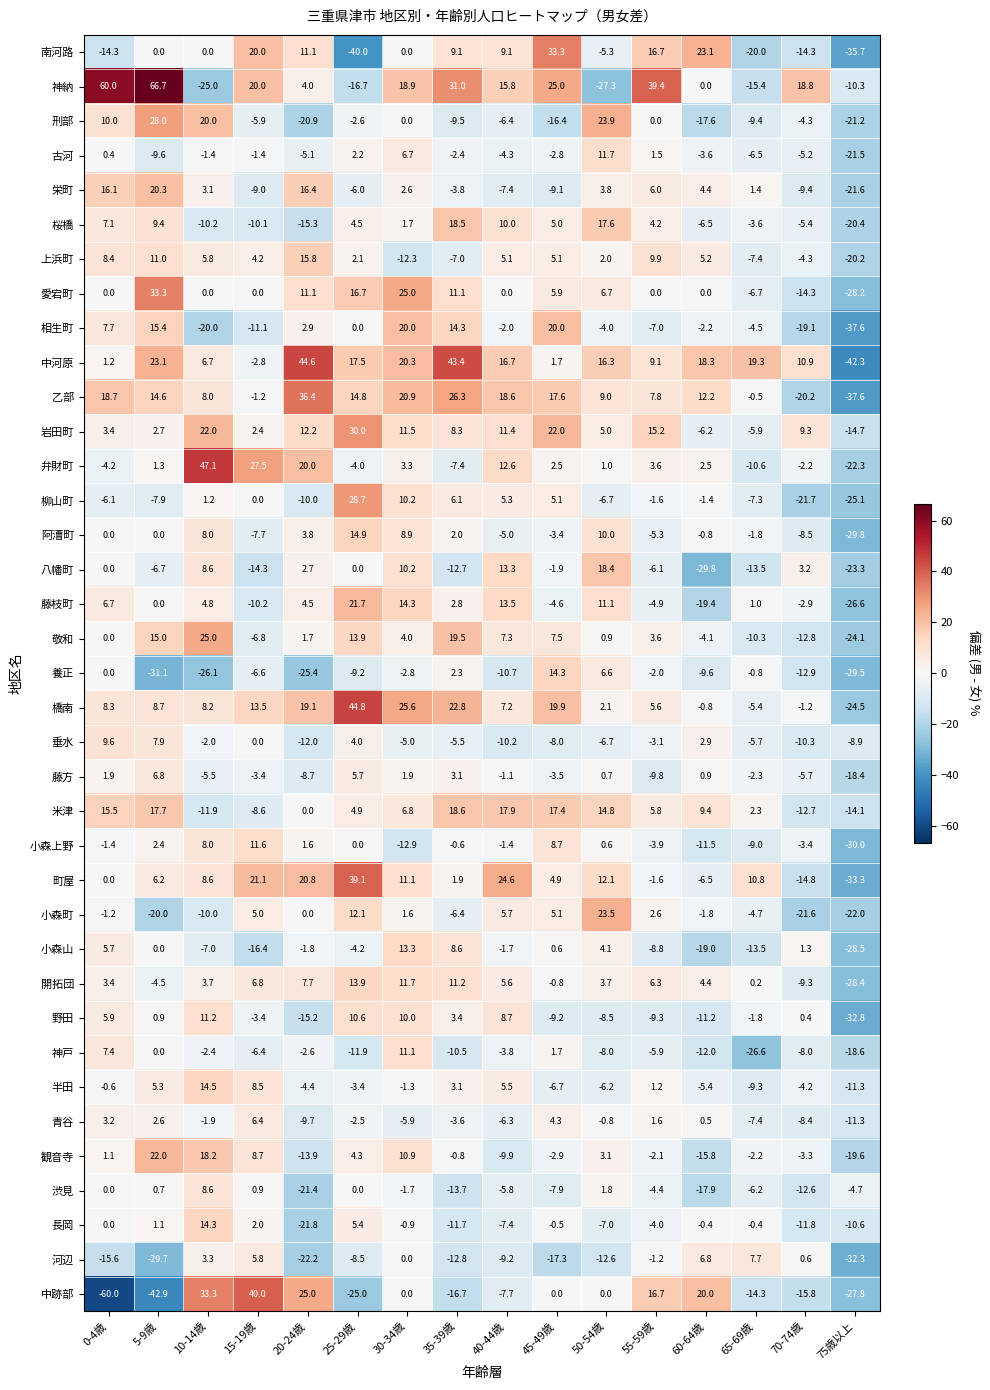

Which series has the largest total across all categories?

神納